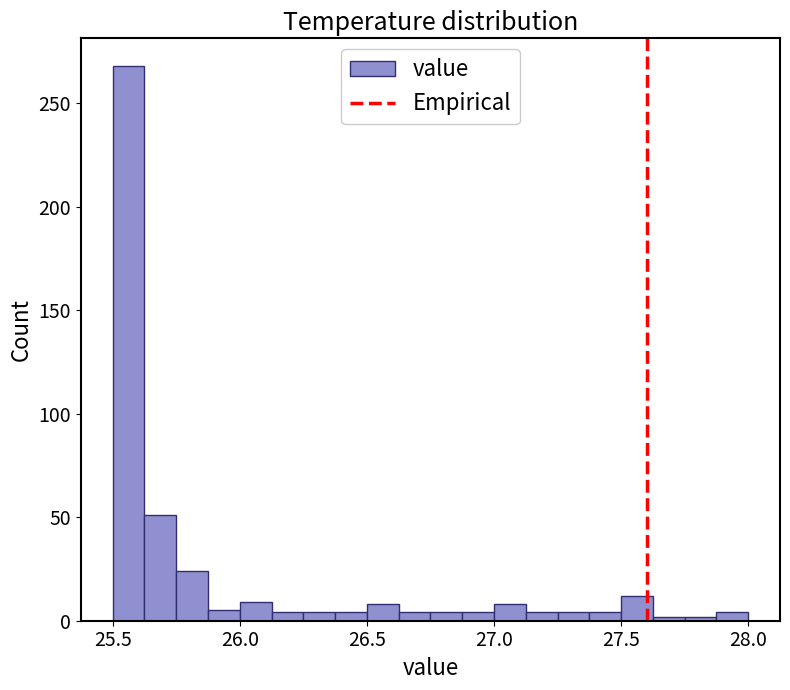

Around what value on the x-axis is the tallest bar? Give the approximate position of its centre, as read against the axis.

25.55